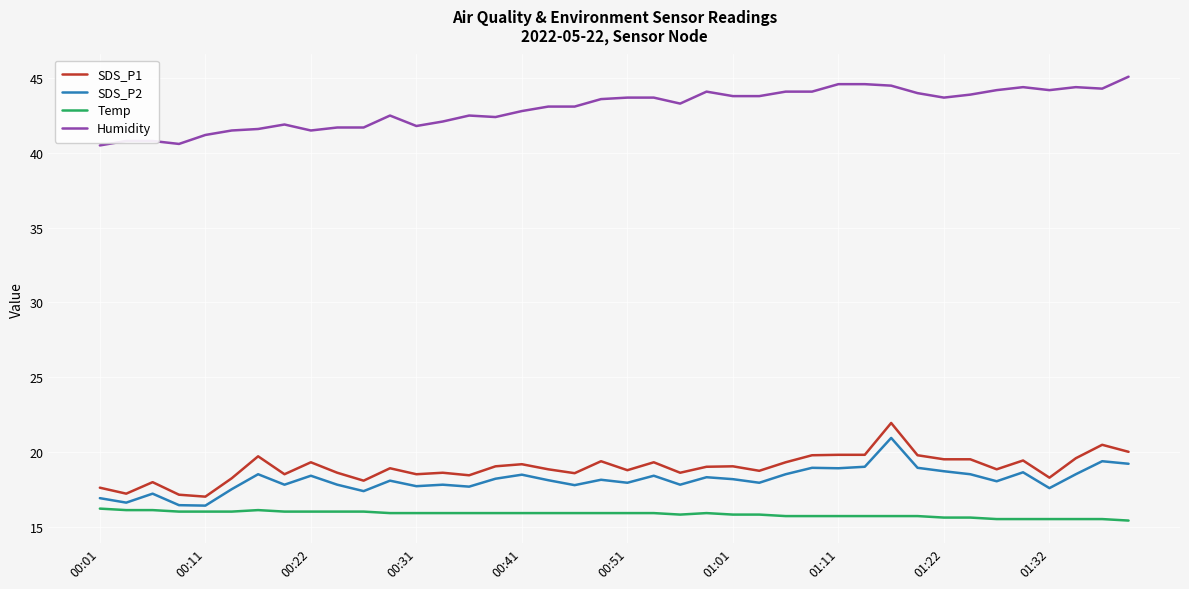

What is the greatest value displayed?

45.1